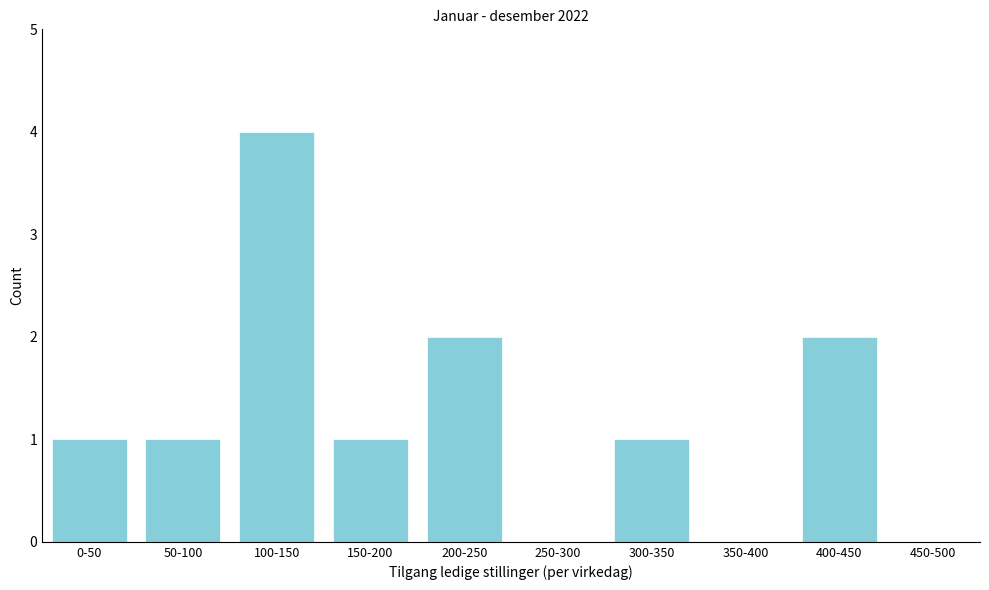

Reading left to right, what are all the values shown in this chart?

0-50=1	50-100=1	100-150=4	150-200=1	200-250=2	250-300=0	300-350=1	350-400=0	400-450=2	450-500=0